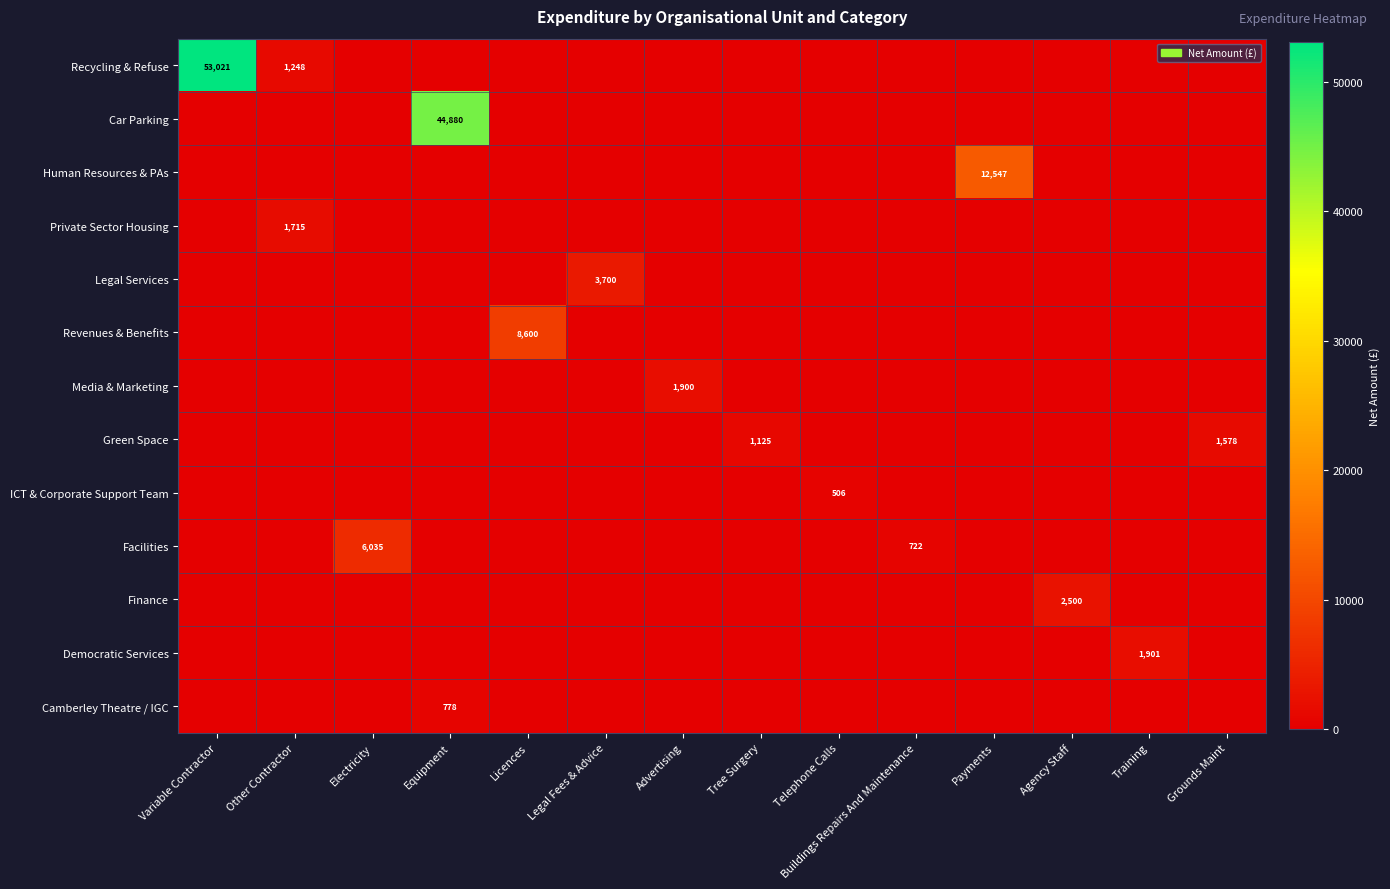

What is the sum of all ICT & Corporate Support Team values?

506.0